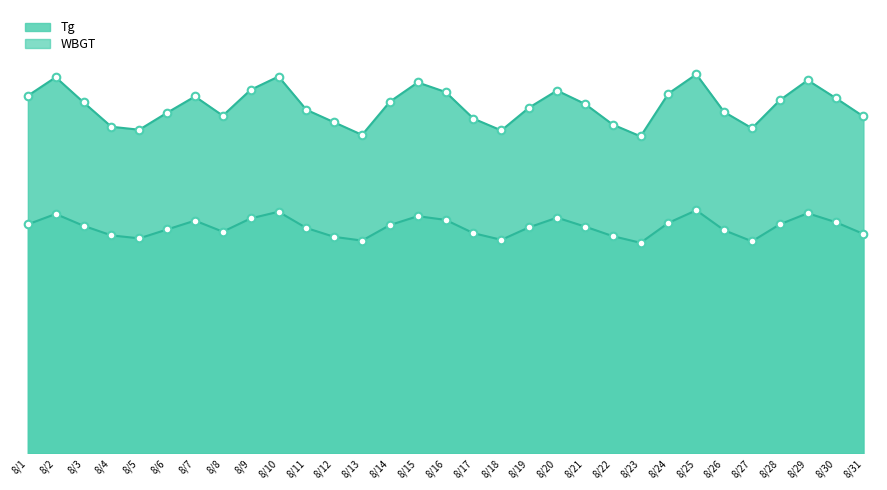

At how many categories does at least one series exceed 31?

31